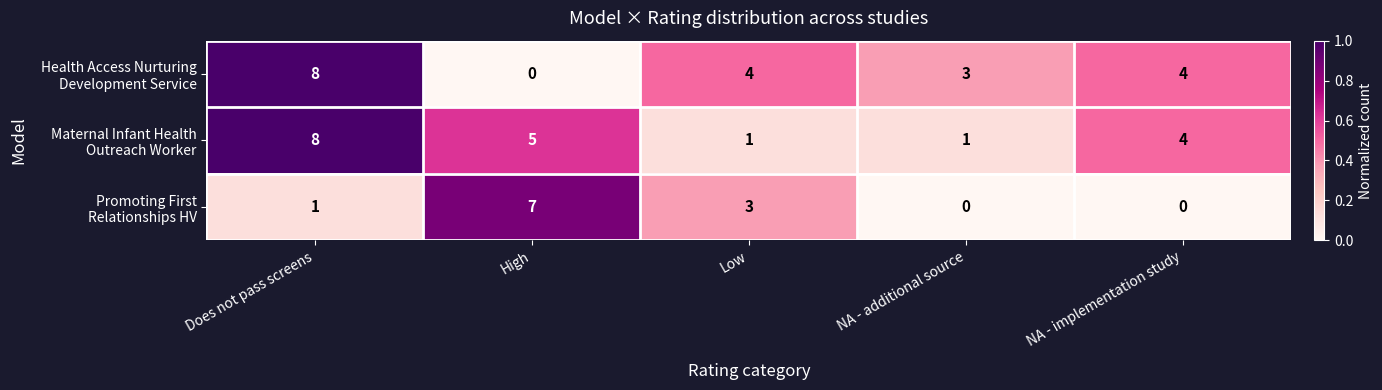

At which category is the sum across all series the highest?

Does not pass screens